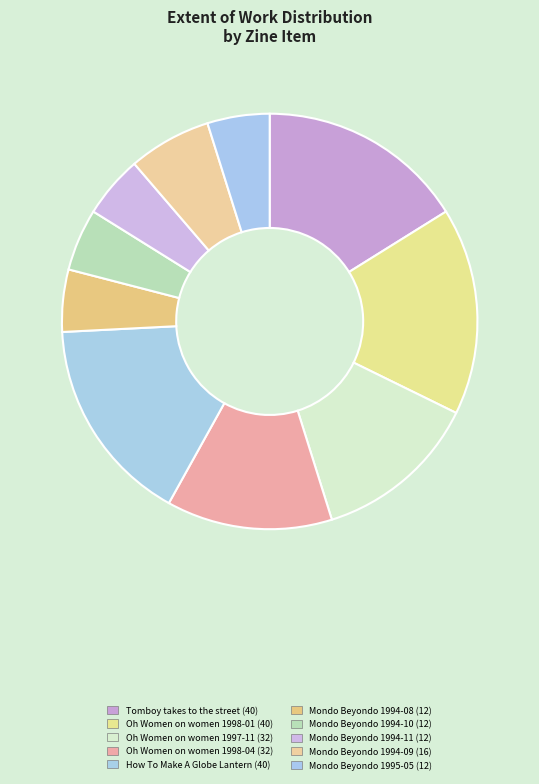

How many segments does this pie chart have?

10